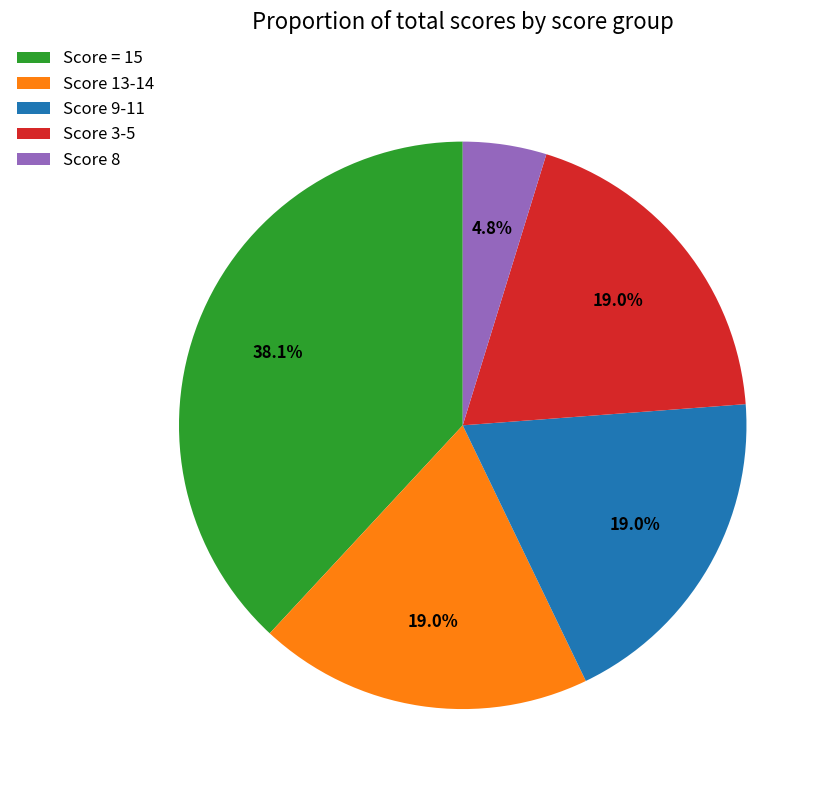

Which slice is the smallest?

Score 8